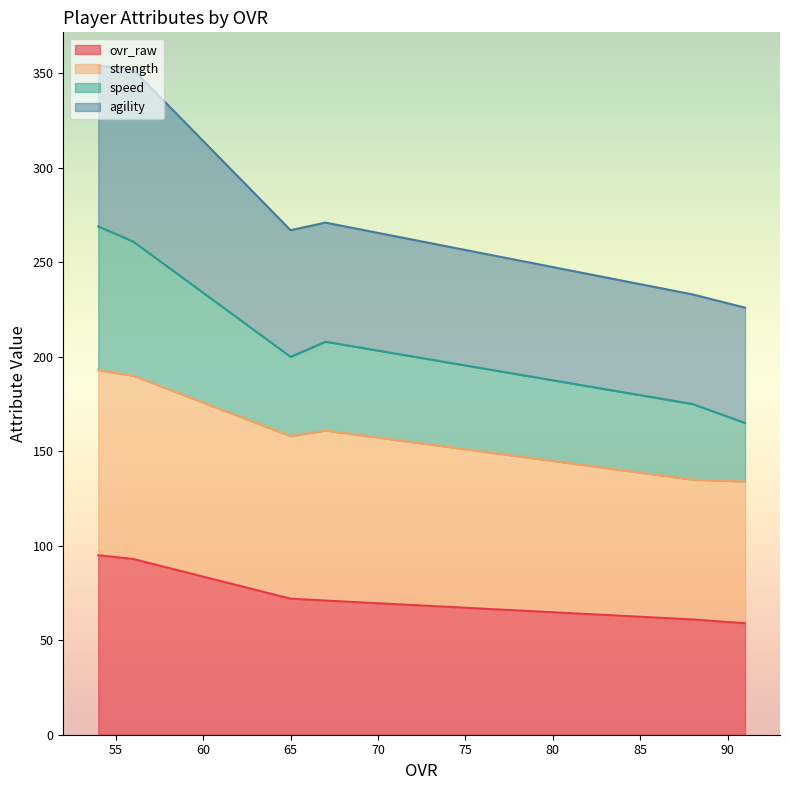

What is the value of the ovr_raw point at the 6th from the left?

59